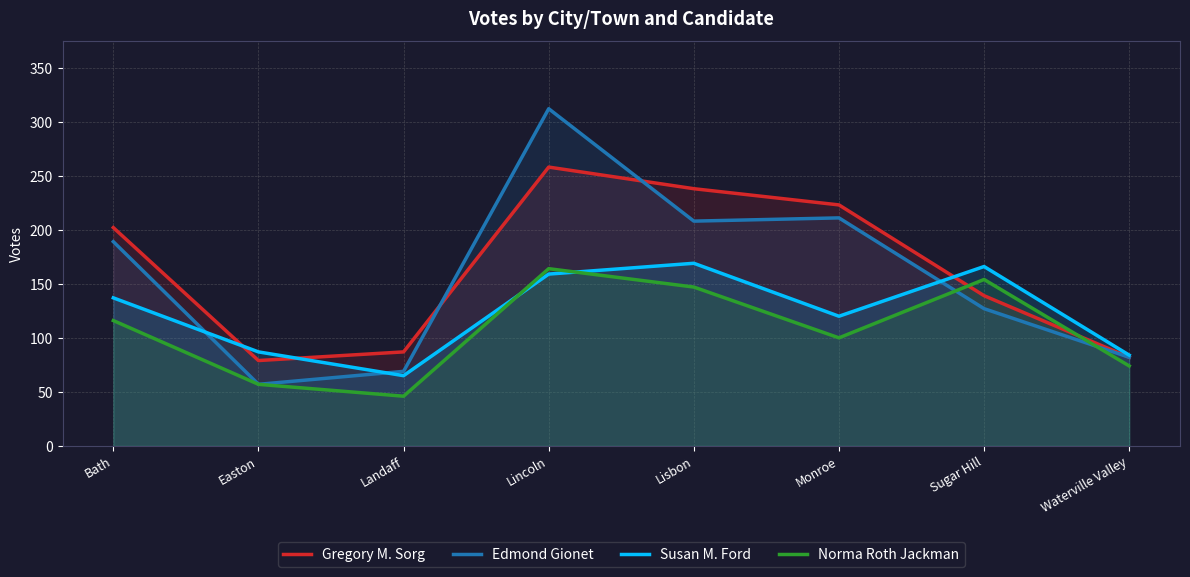

What is the difference between the Susan M. Ford values at Waterville Valley and Sugar Hill?

82